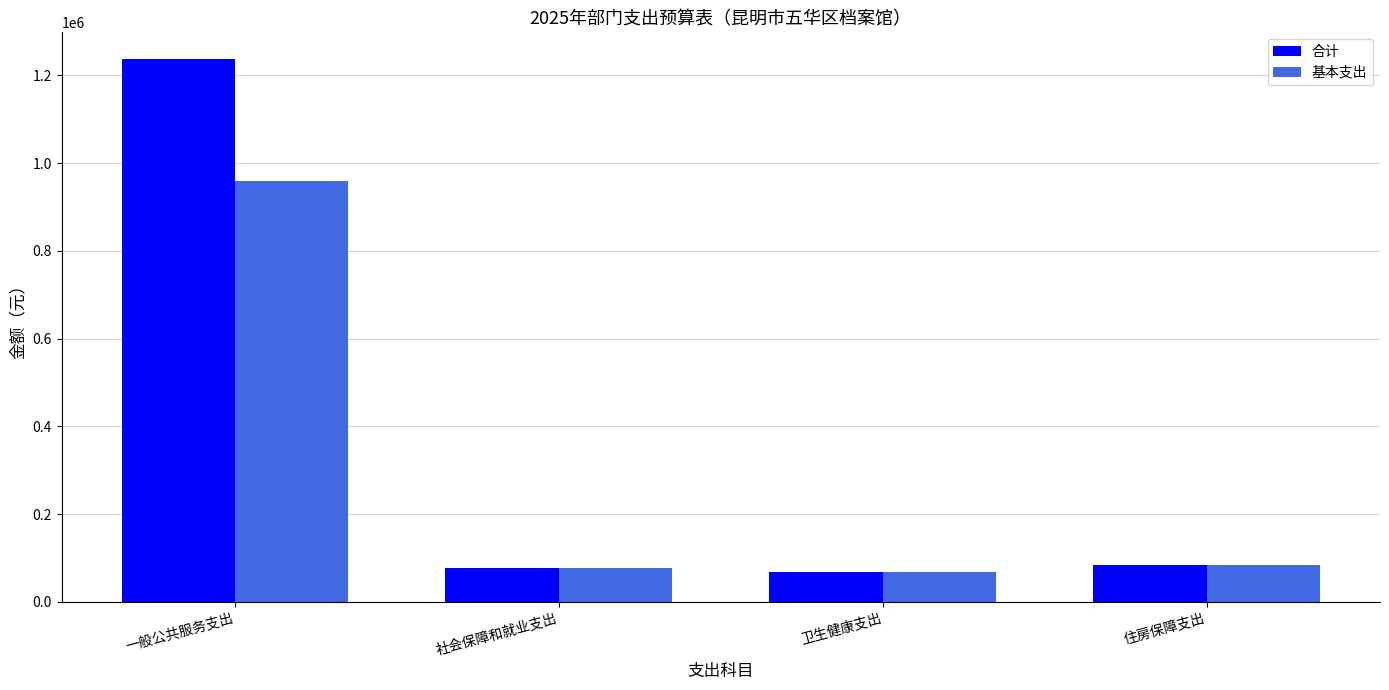

Which series has the largest range (max minus min)?

合计